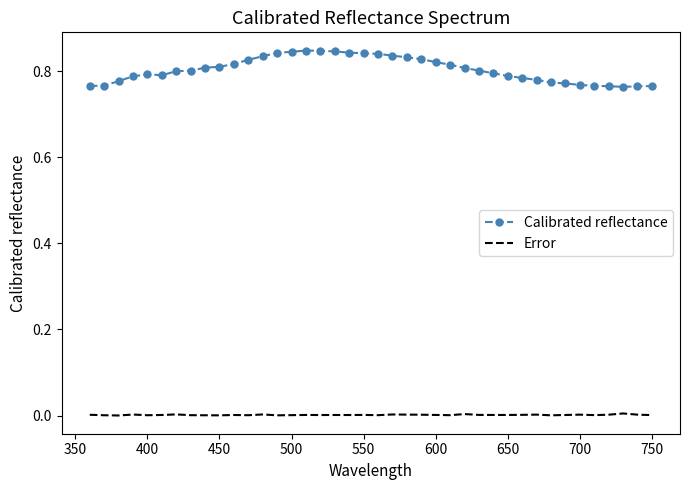

Rank the series by their average value, from lowest to highest.

Error, Calibrated reflectance